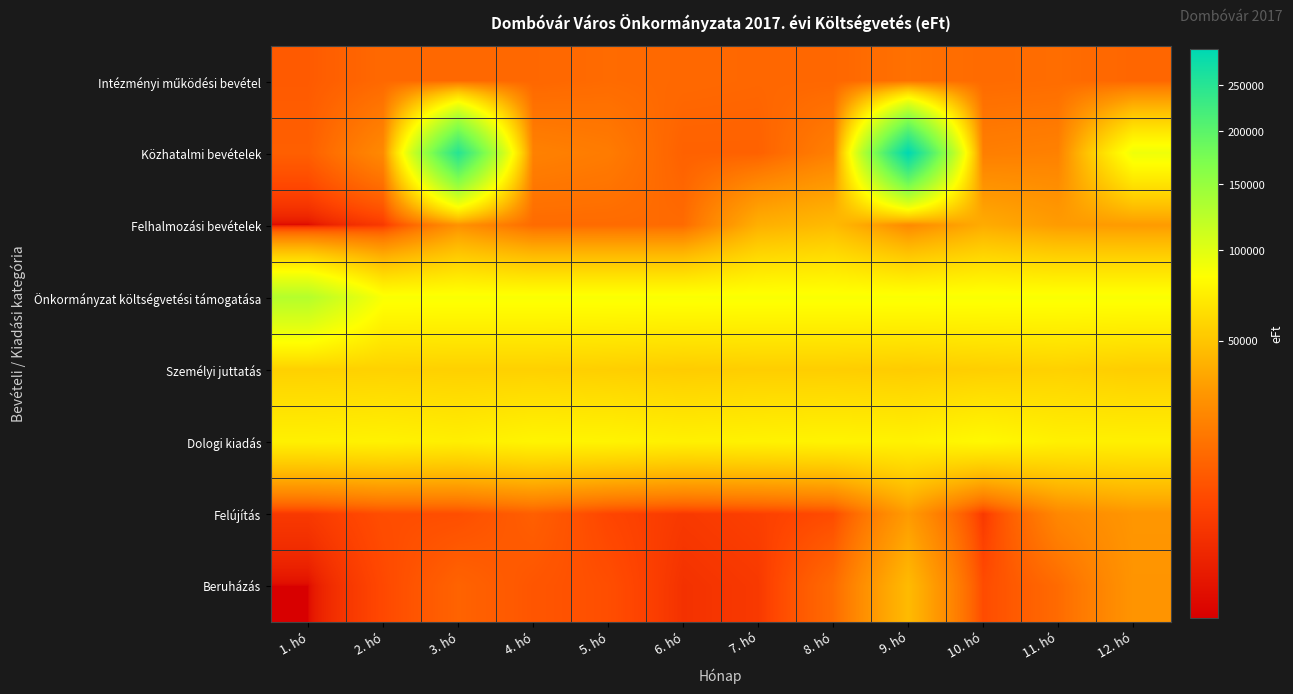

Which series has the largest total across all categories?

Önkormányzat költségvetési támogatása